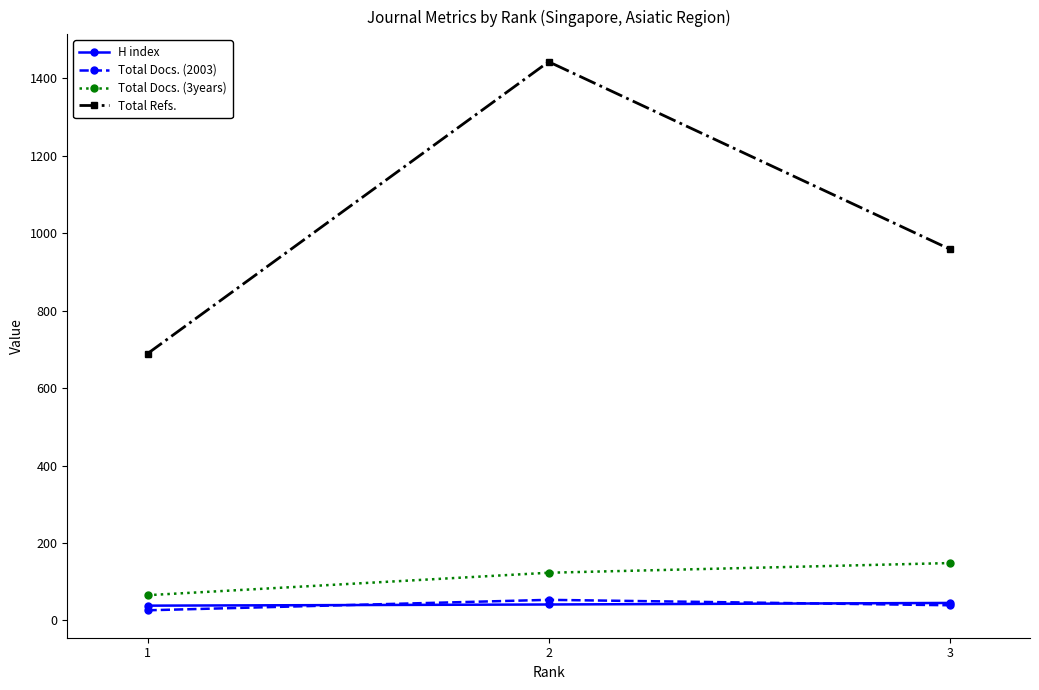

Which series has the largest range (max minus min)?

Total Refs.